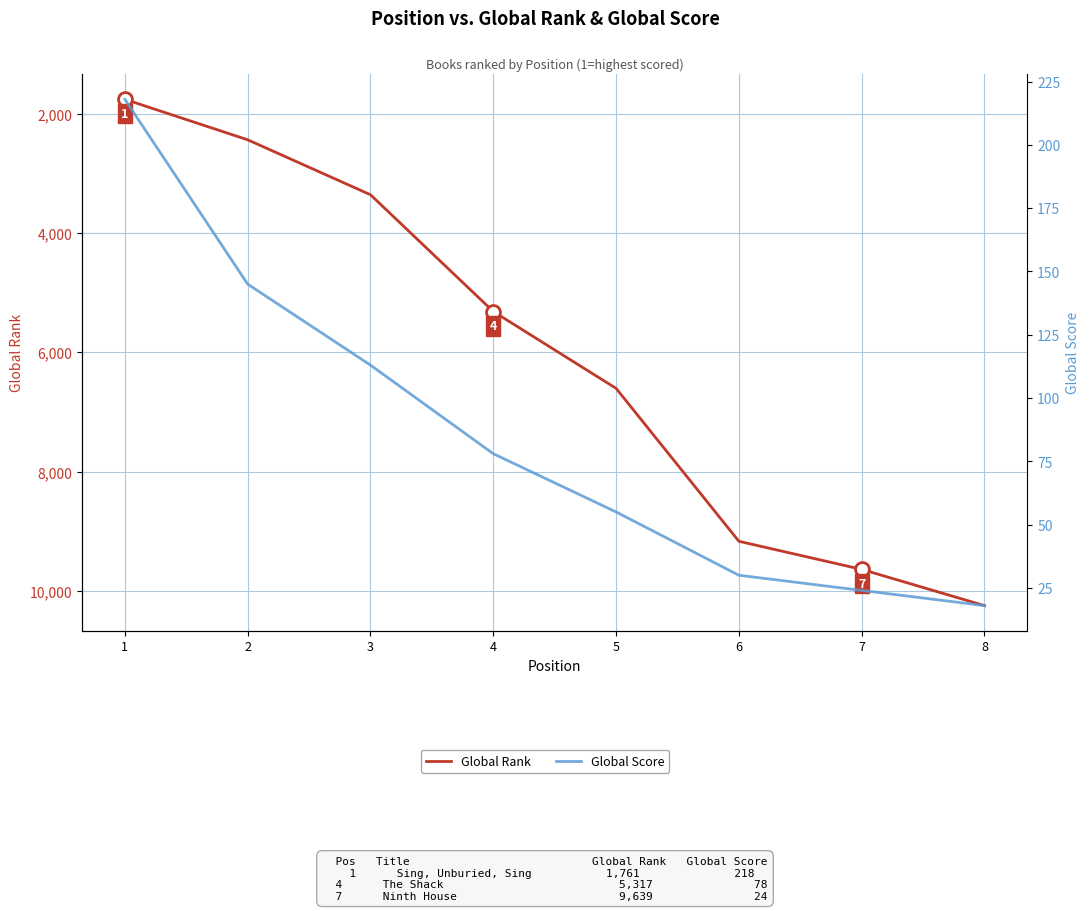

What is the difference between the maximum and second lowest values in the Global Rank series?

7807